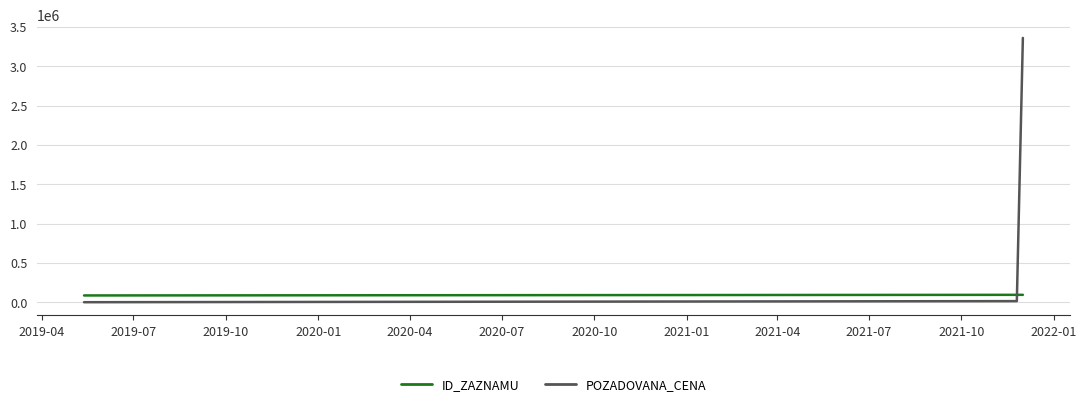

Rank the series by their average value, from highest to lowest.

POZADOVANA_CENA, ID_ZAZNAMU